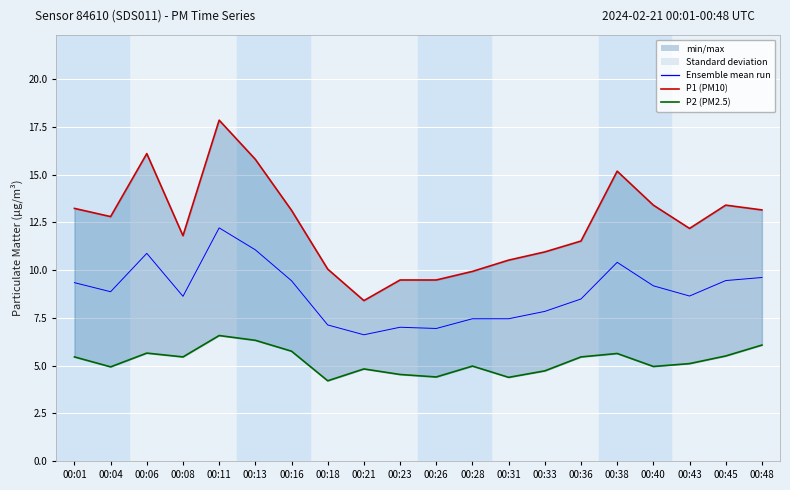

At how many categories does at least one series exceed 13?

9